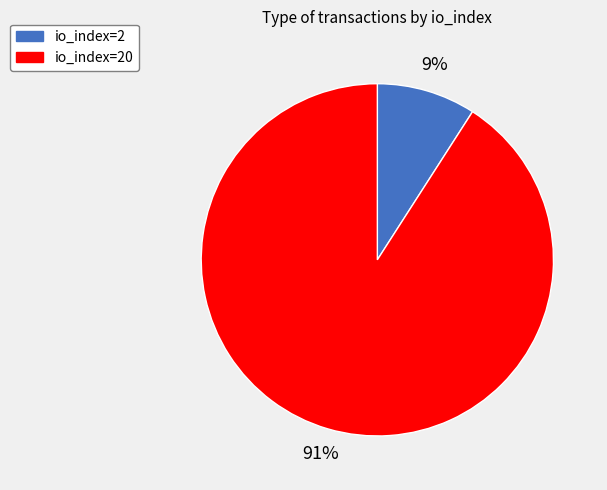

Rank the categories by value from highest to lowest.

io_index=20, io_index=2